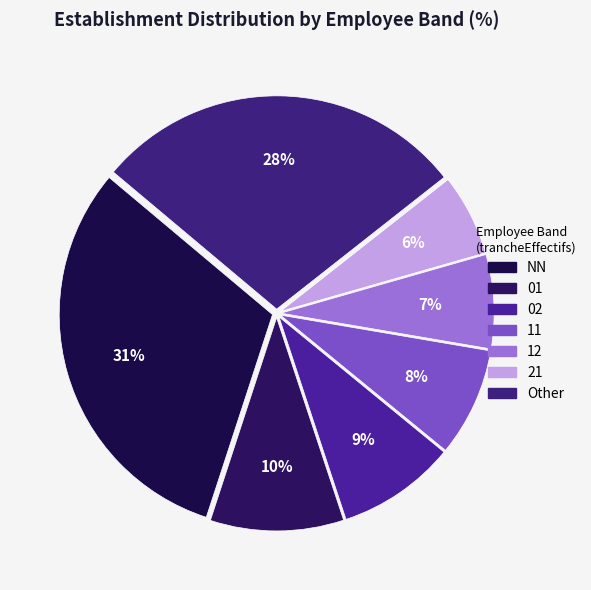

What portion of the pie excludes 01?

89.9%